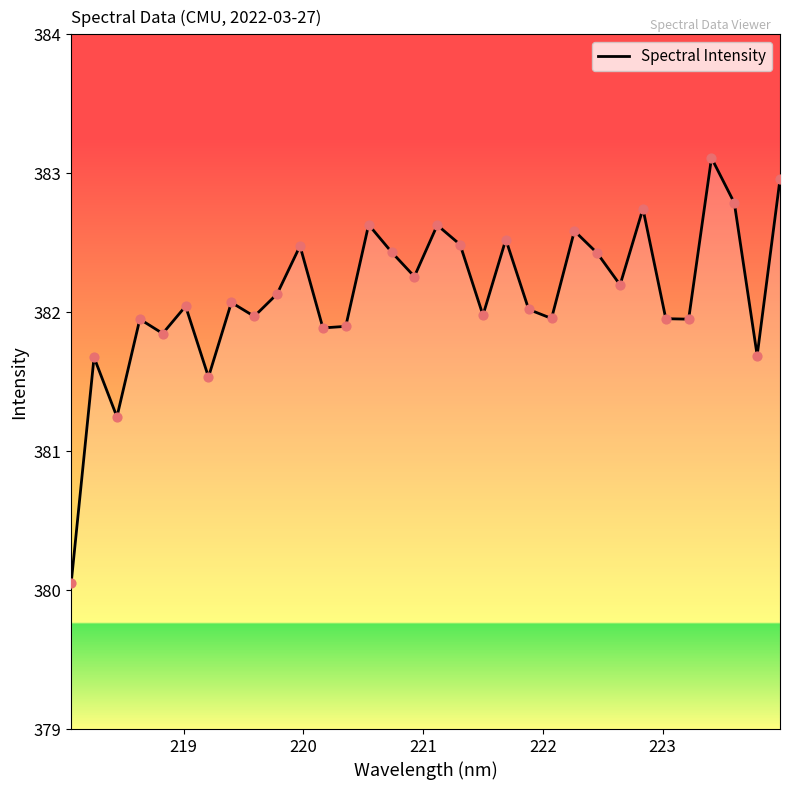

What is the difference between the maximum and minimum values?

3.1